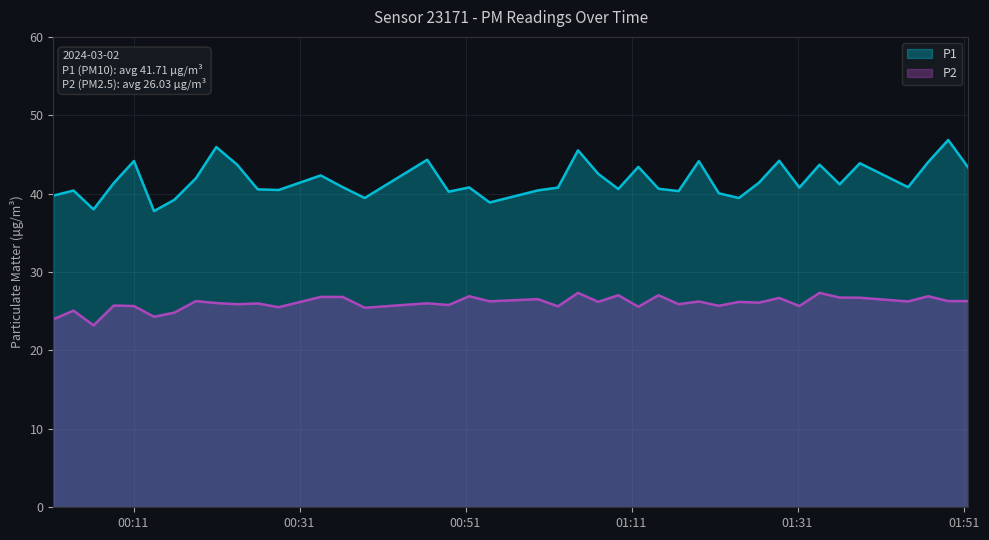

List the series in order of their overall mean, highest first.

P1, P2